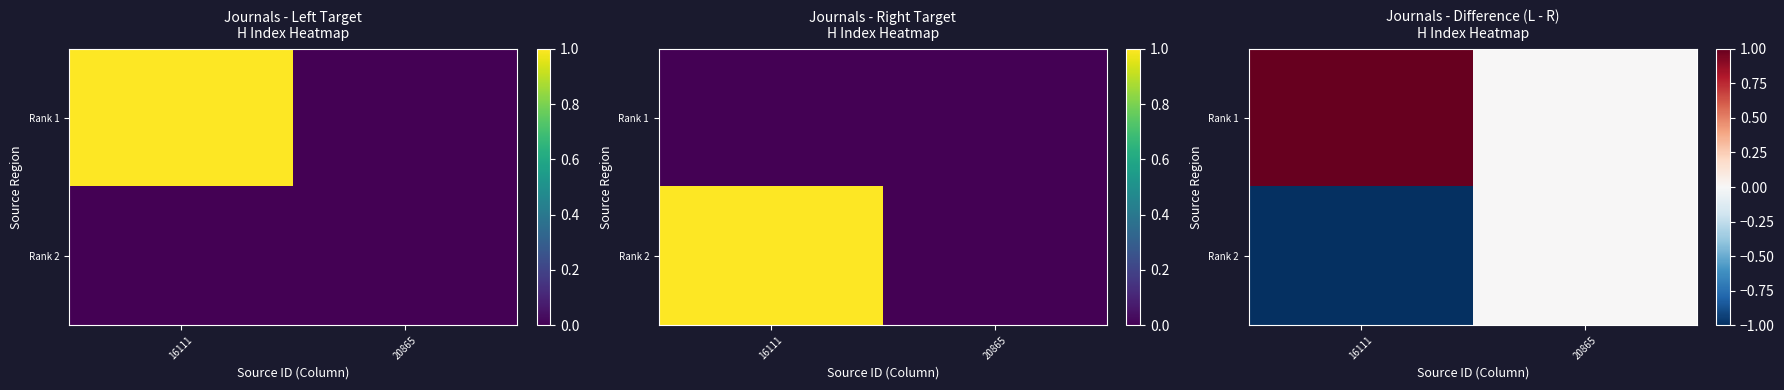

What is the difference between the highest and lowest values at 16111?

2